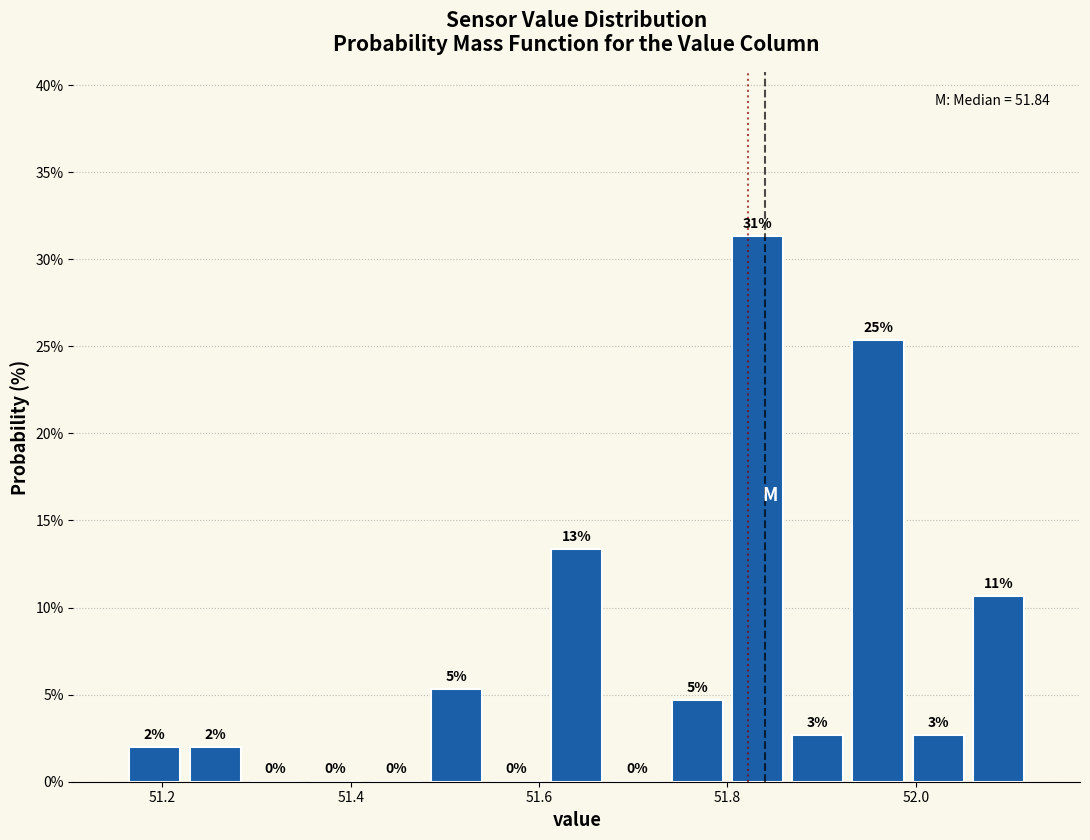

Read against the x-axis, roughly where is the centre of the tallest bar?

51.84